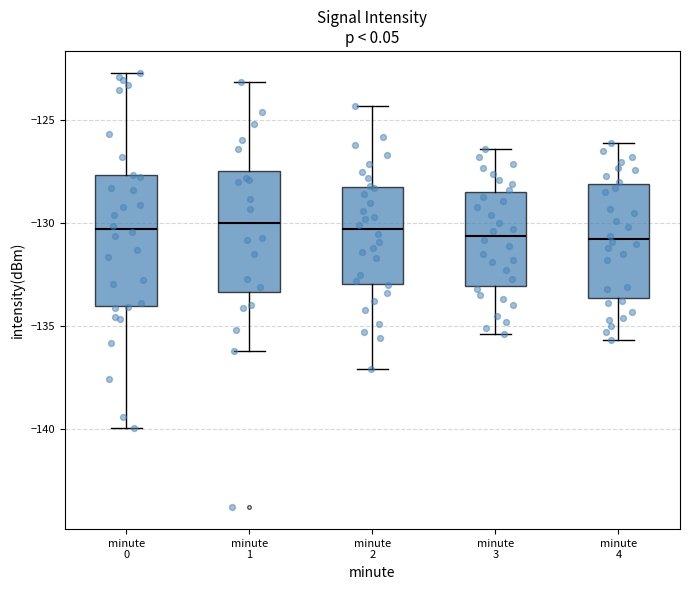

Where does the median line of the box for minute 1 sit on the y-axis? The values are not printed on the chart, so give them approximately, as read against the axis.

-130.0